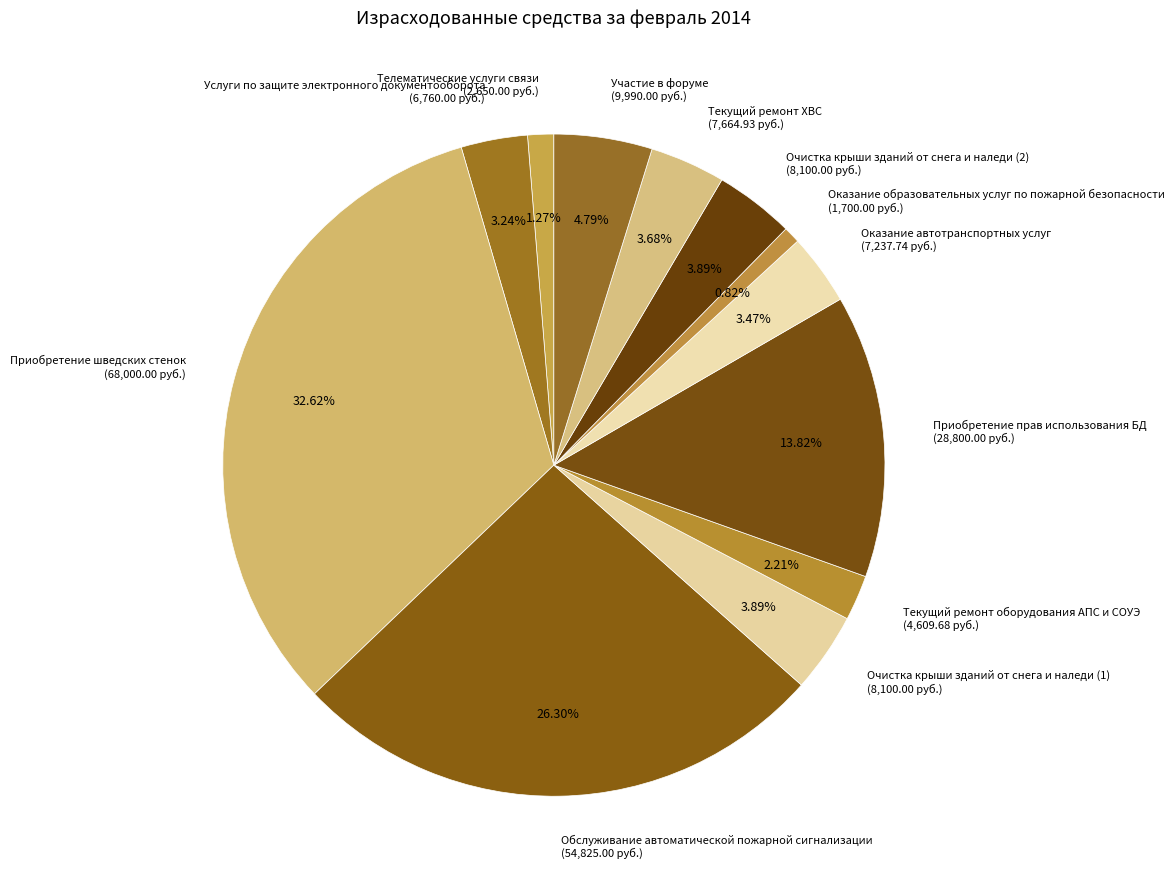

Is it true that Участие в форуме is 5% of the pie?

True